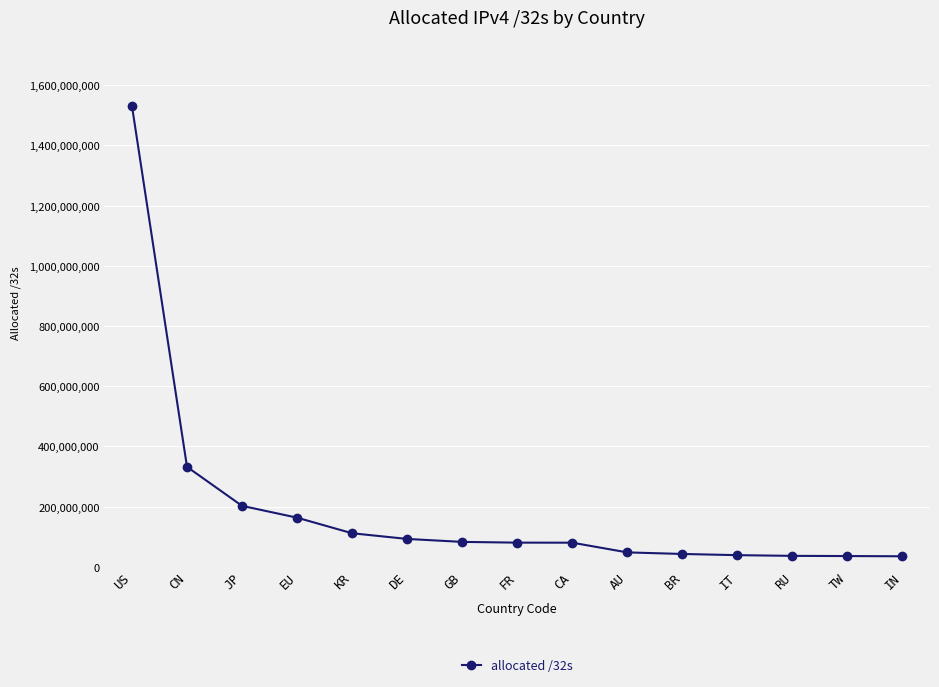

Which label corresponds to the largest value in the chart?

US